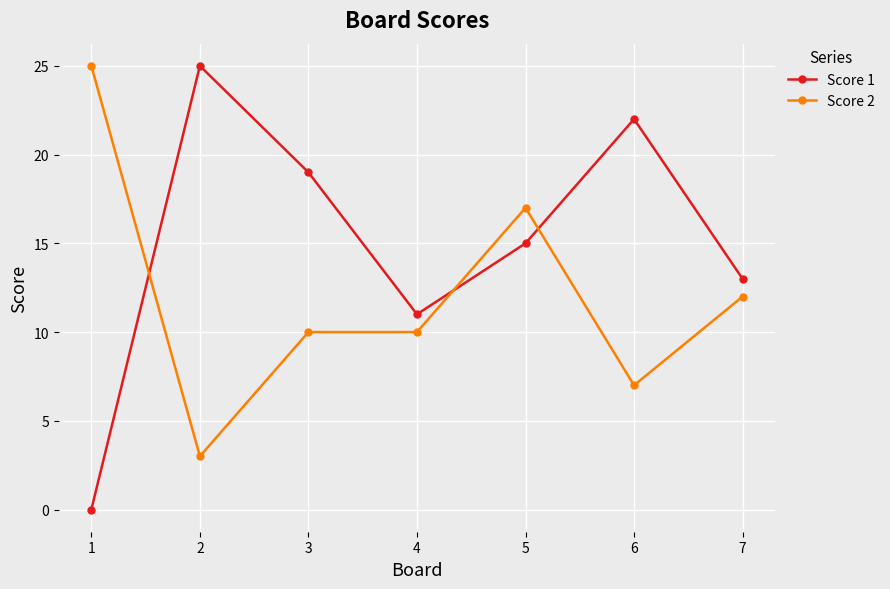

The Score 1 series shows 22 at 7. True or false?

False